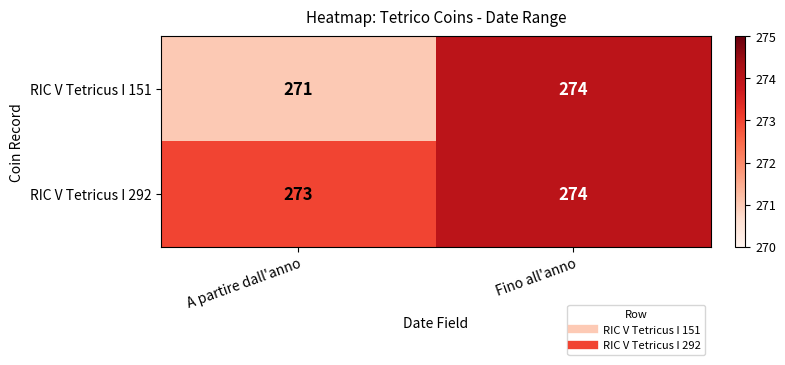

Which series has the largest range (max minus min)?

RIC V Tetricus I 151